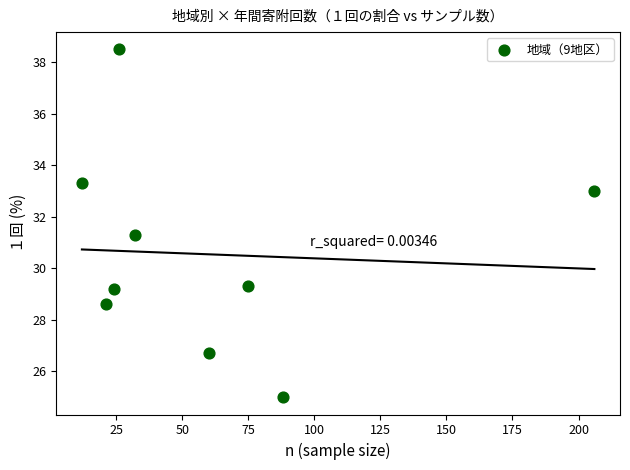

What Y value in the scatter plot is closest to 31?

31.3